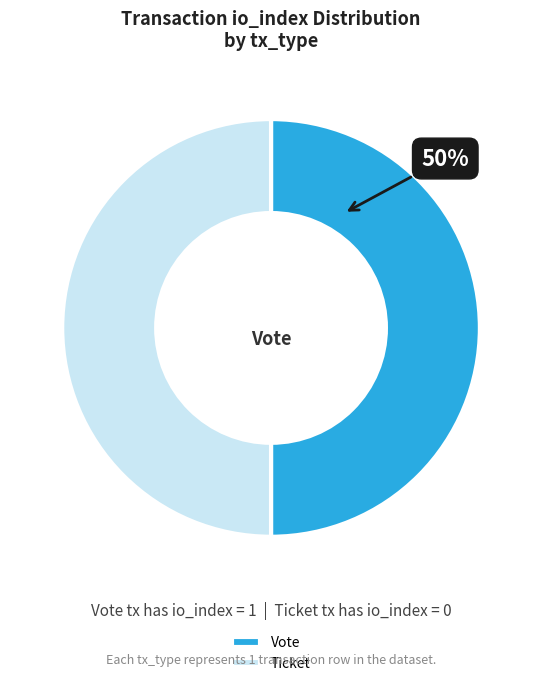

To the nearest percent, what portion does Vote represent?

50%